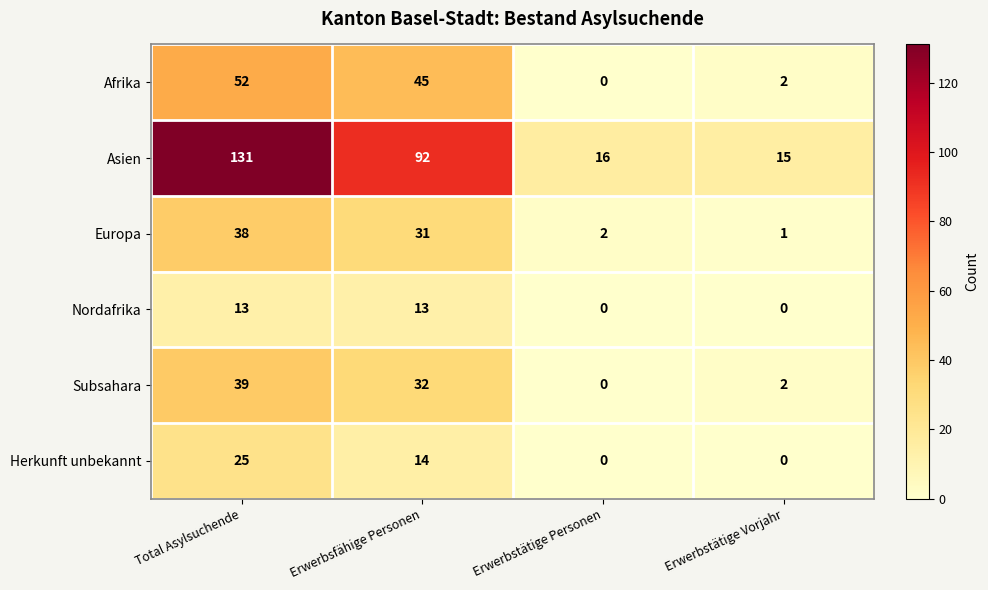

What is the difference between the Afrika values at Erwerbstätige Personen and Erwerbsfähige Personen?

45